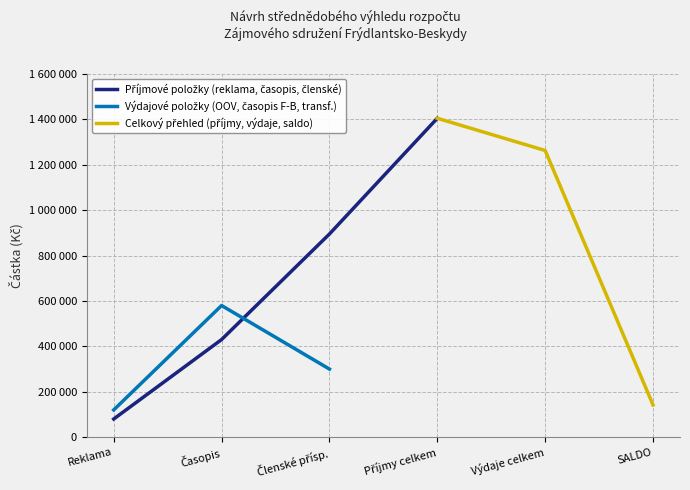

In Výdajové položky (OOV, časopis F-B, transf.), how many points are higher than both neighbors (excluding endpoints)?

1